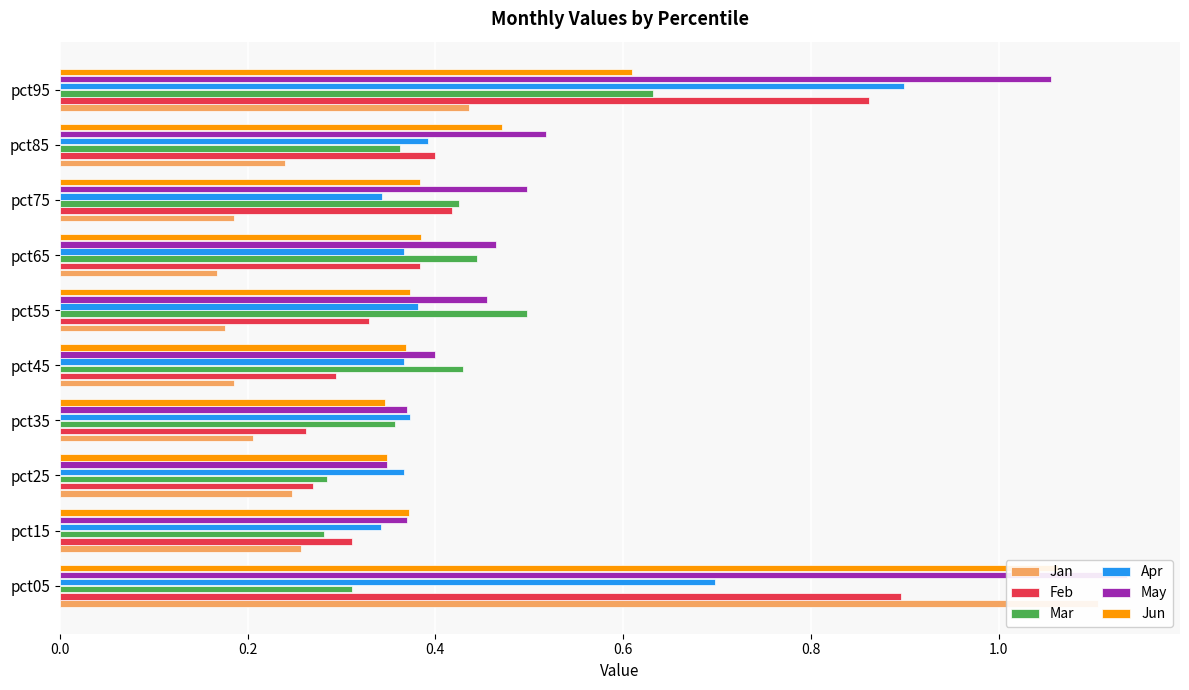

What is the difference between the maximum and minimum values in the Jan series?

0.9